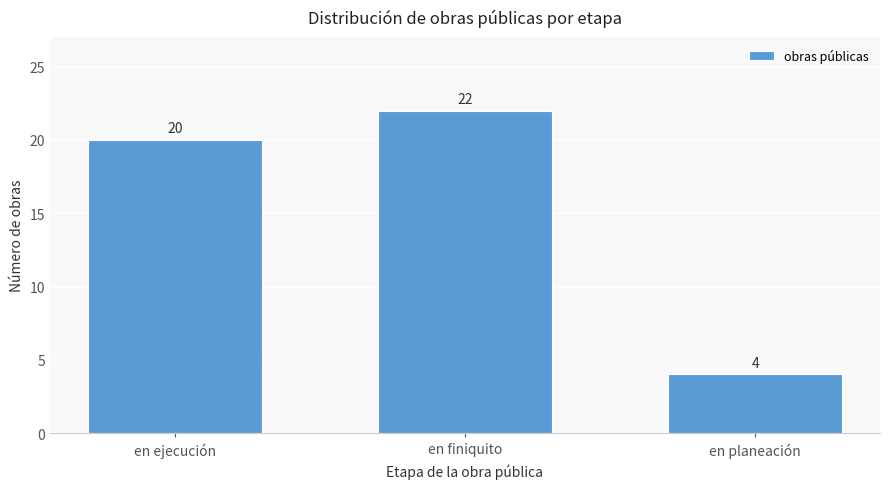

Reading left to right, what are all the values shown in this chart?

en ejecución=20	en finiquito=22	en planeación=4